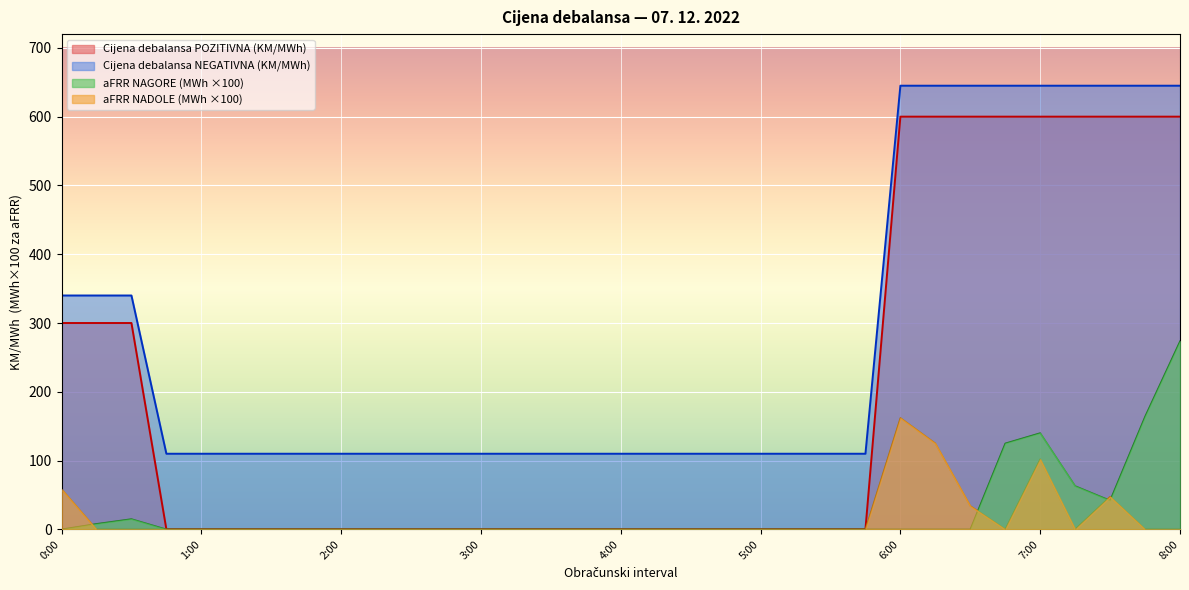

The value of aFRR NADOLE (MWh) at 0:45 is 0.0. True or false?

True